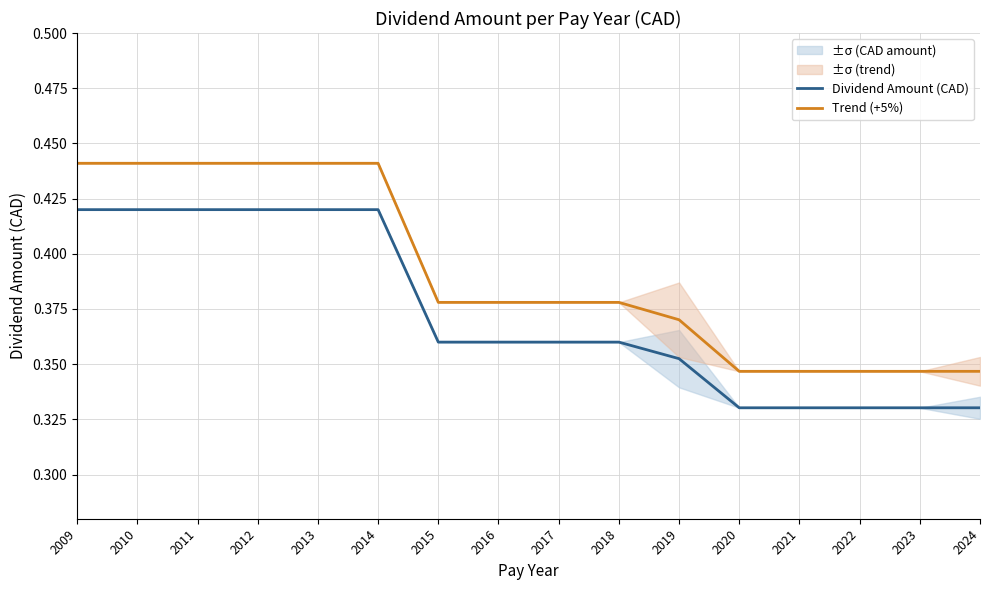

True or false: Trend (+5%) has a value of 0.3 at 2021.

True